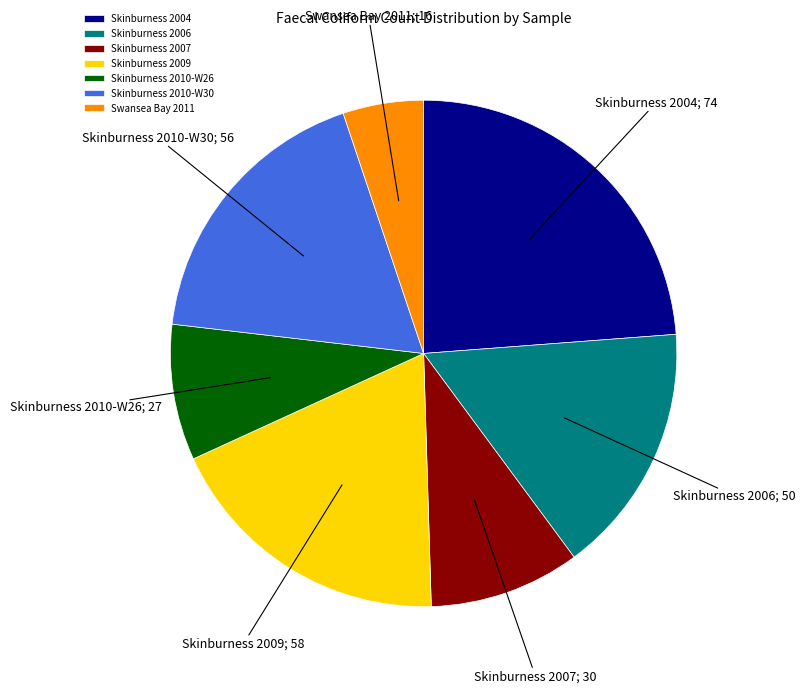

Rank the categories by value from highest to lowest.

Skinburness 2004, Skinburness 2009, Skinburness 2010-W30, Skinburness 2006, Skinburness 2007, Skinburness 2010-W26, Swansea Bay 2011